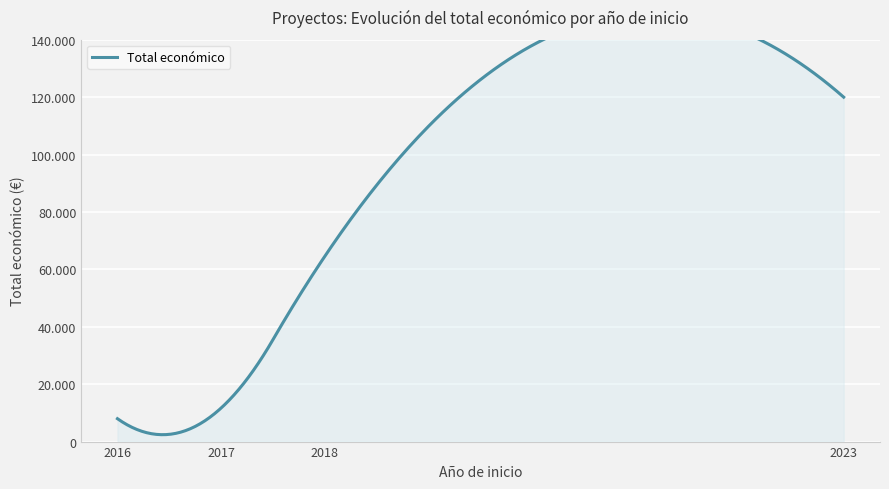

Is it true that the value at 2017 is 18813?

False